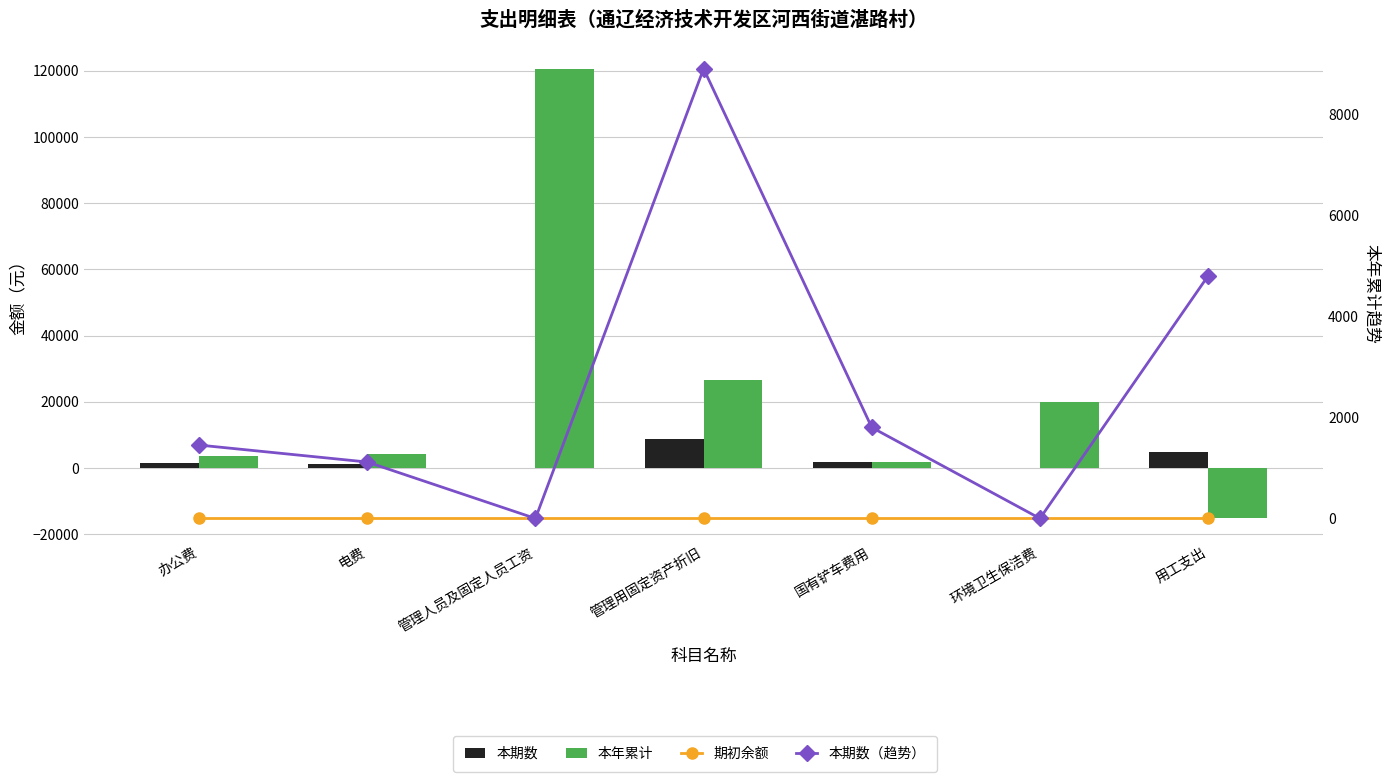

Reading left to right, what are all the values shown in this chart?

本期数: 1452.0	1116.3	0.0	8897.5	1800.0	0.0	4800.0
本年累计: 3752.0	4228.9	120600.0	26692.4	1800.0	20000.0	-15200.0
期初余额: 0.0	0.0	0.0	0.0	0.0	0.0	0.0
本期数（趋势）: 1452.0	1116.3	0.0	8897.5	1800.0	0.0	4800.0